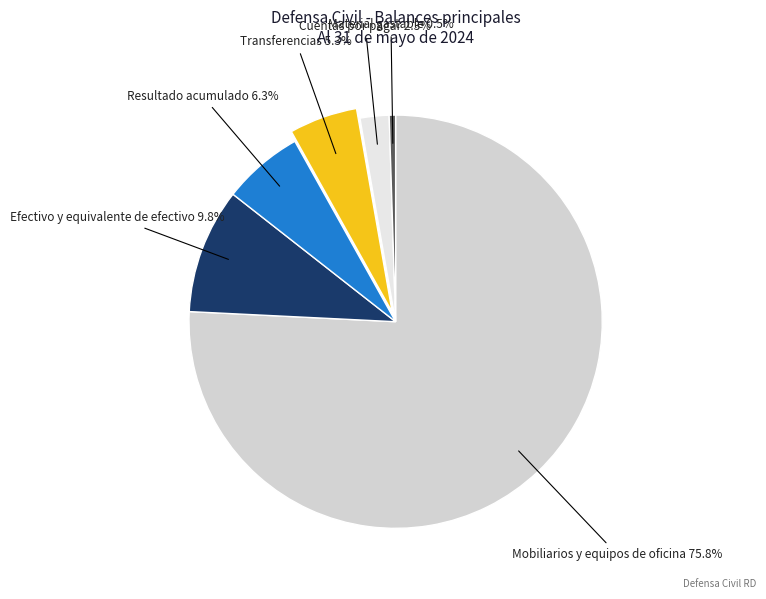

Combined, do Cuentas por pagar and Resultado acumulado account for over 50%?

No